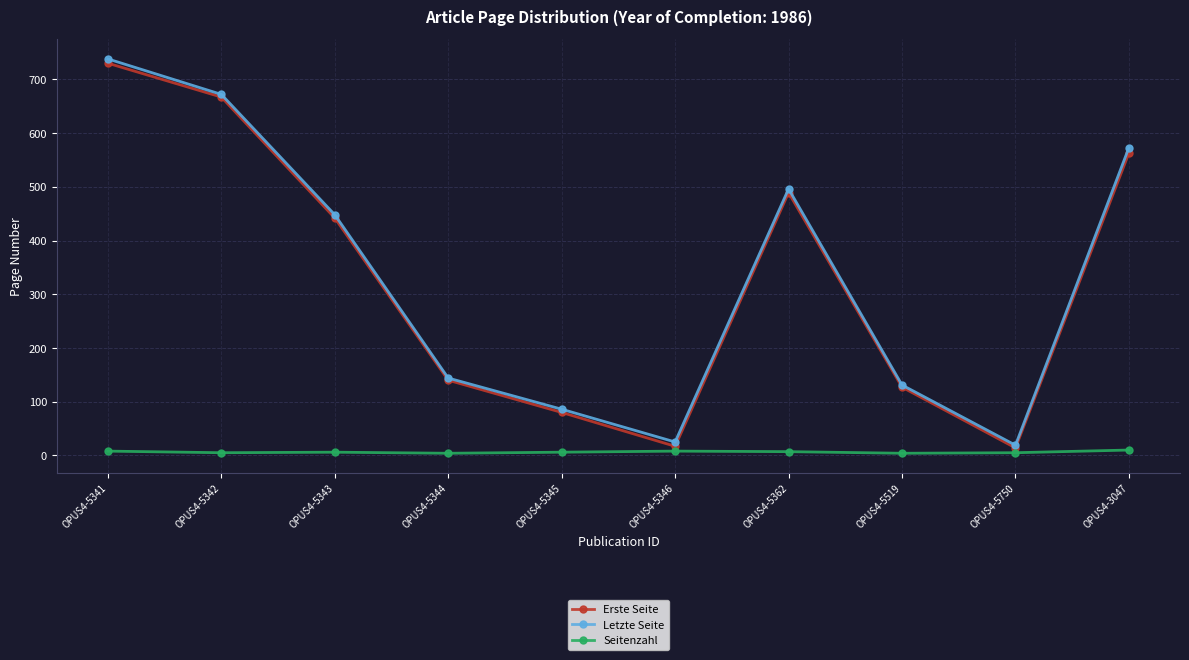

How many distinct data groups are displayed?

3